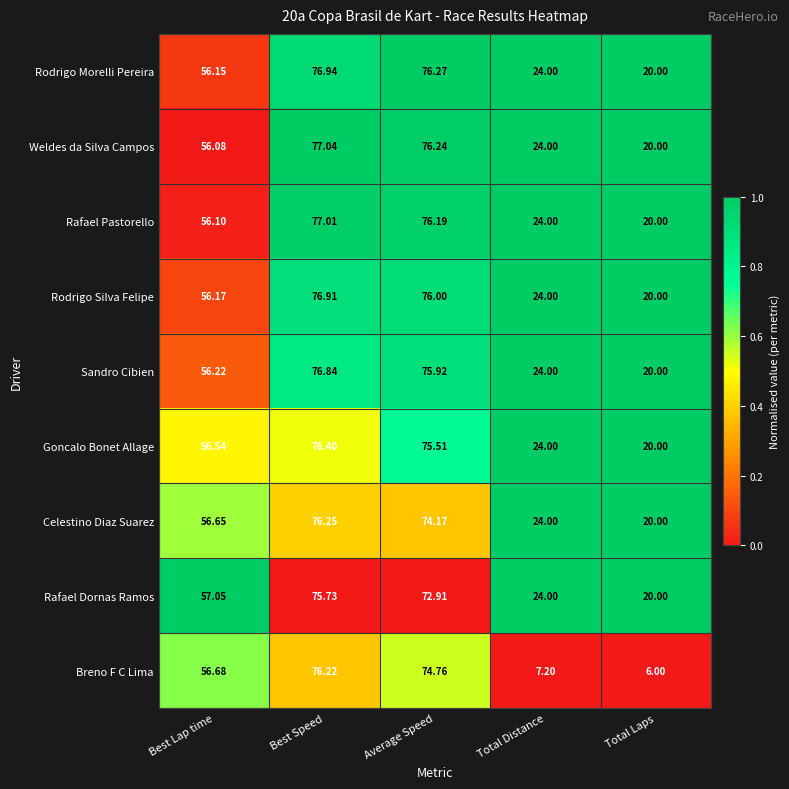

List the labels in order of Rodrigo Morelli Pereira value, smallest first.

Total Laps, Total Distance, Best Lap time, Average Speed, Best Speed